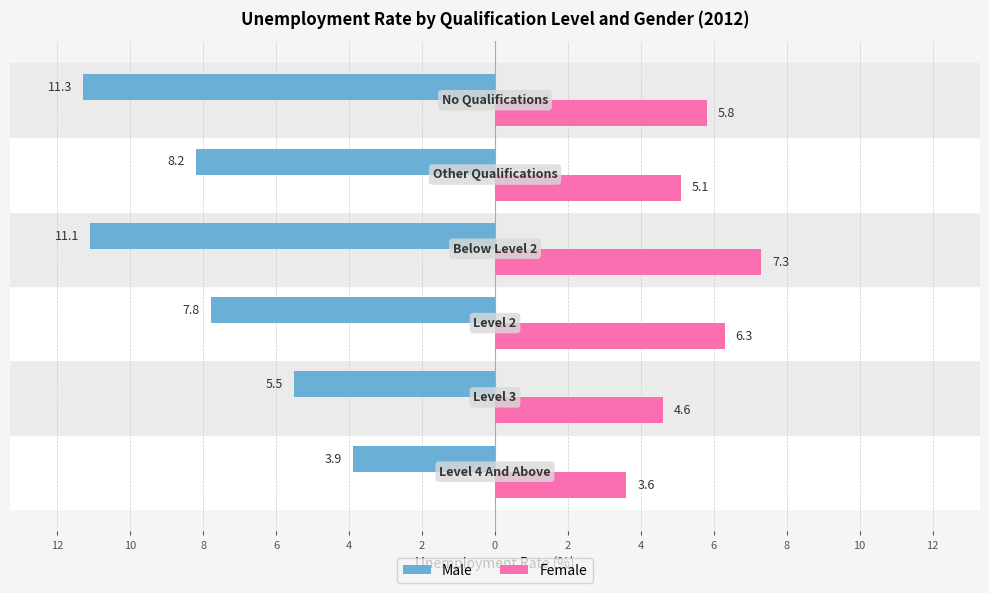

What is the value of the Male bar at the 5th from the left?

-8.2